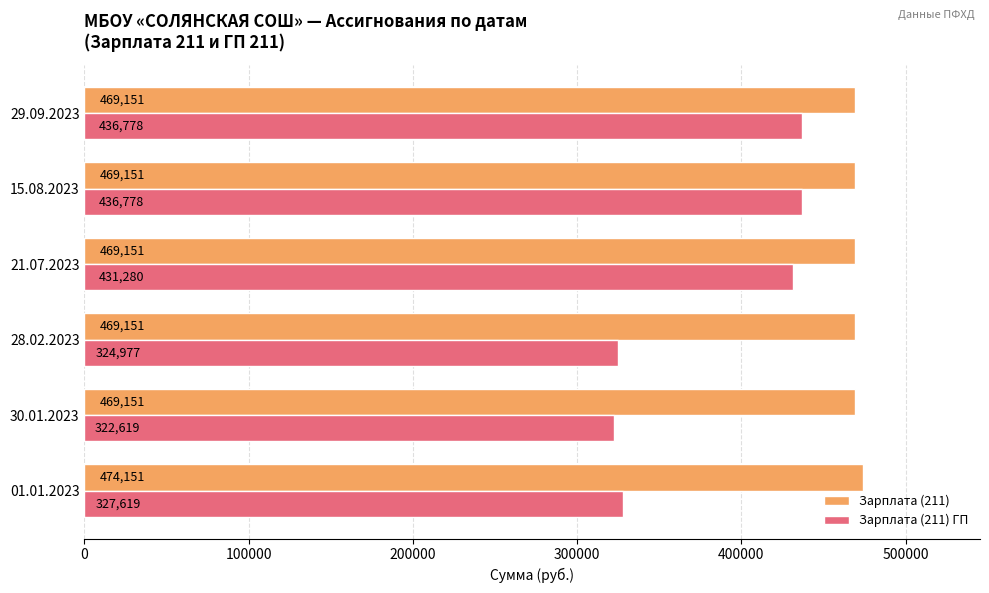

Where is Зарплата (211) ГП nearest to the value 379698?

21.07.2023